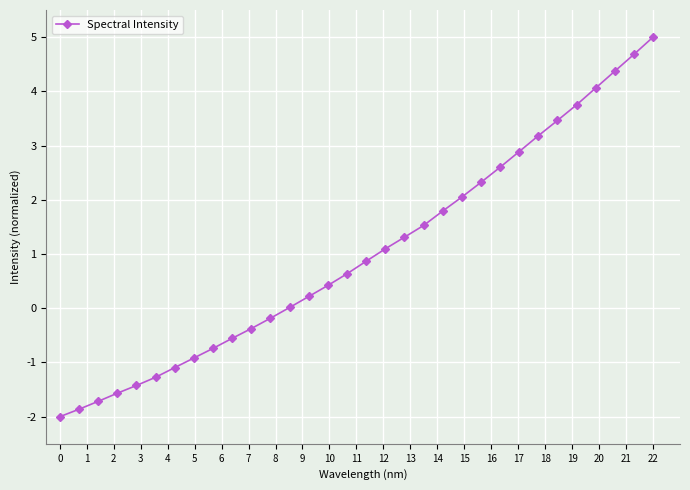

What is the value of the 15th point from the left?

0.4